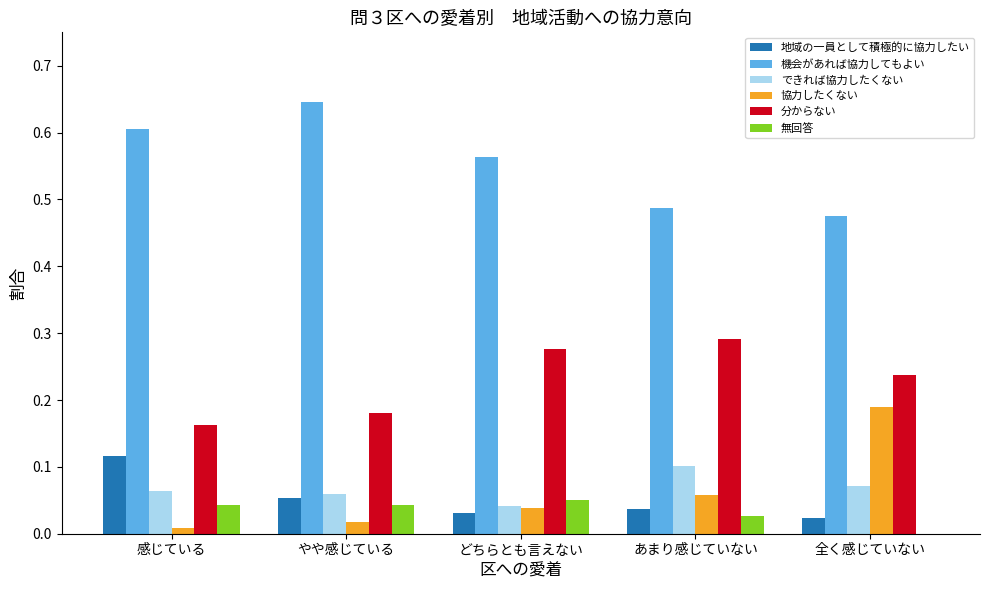

At which label does 機会があれば協力してもよい reach its peak?

やや感じている